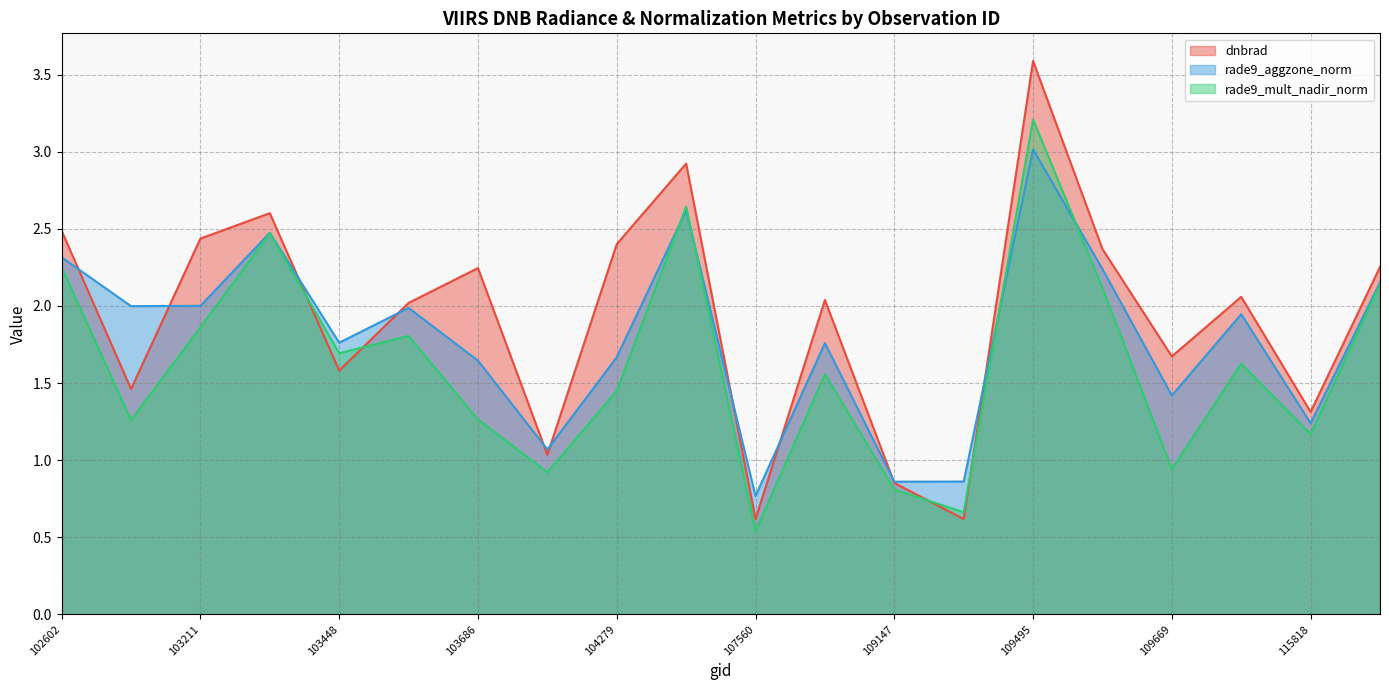

Between which two adjacent categories do dnbrad and rade9_aggzone_norm first intersect?

102602 and 103092